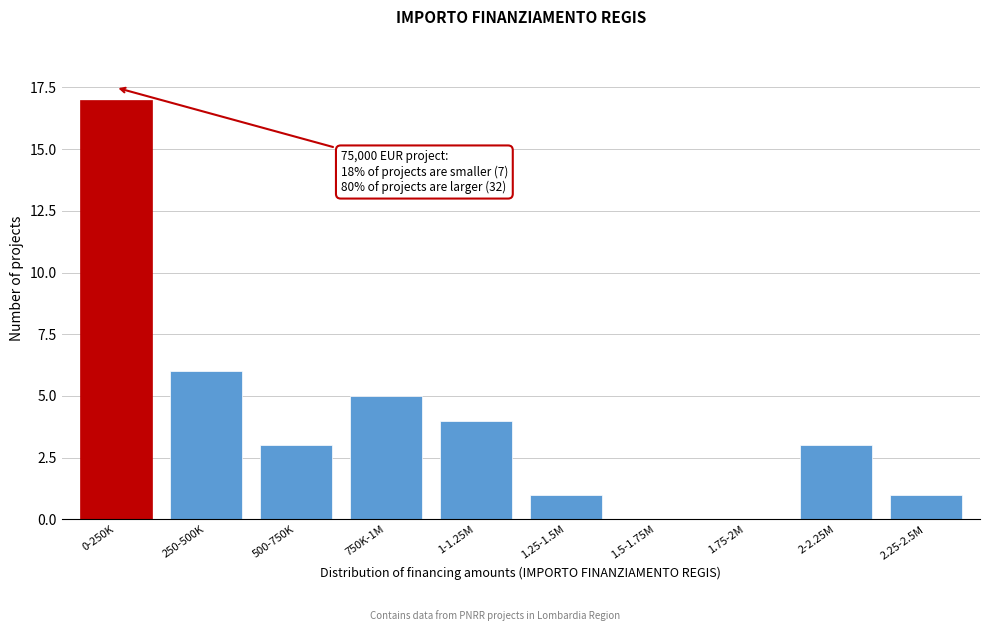

Reading left to right, transcribe all the data shown in this chart.

0-250K=17	250-500K=6	500-750K=3	750K-1M=5	1-1.25M=4	1.25-1.5M=1	1.5-1.75M=0	1.75-2M=0	2-2.25M=3	2.25-2.5M=1